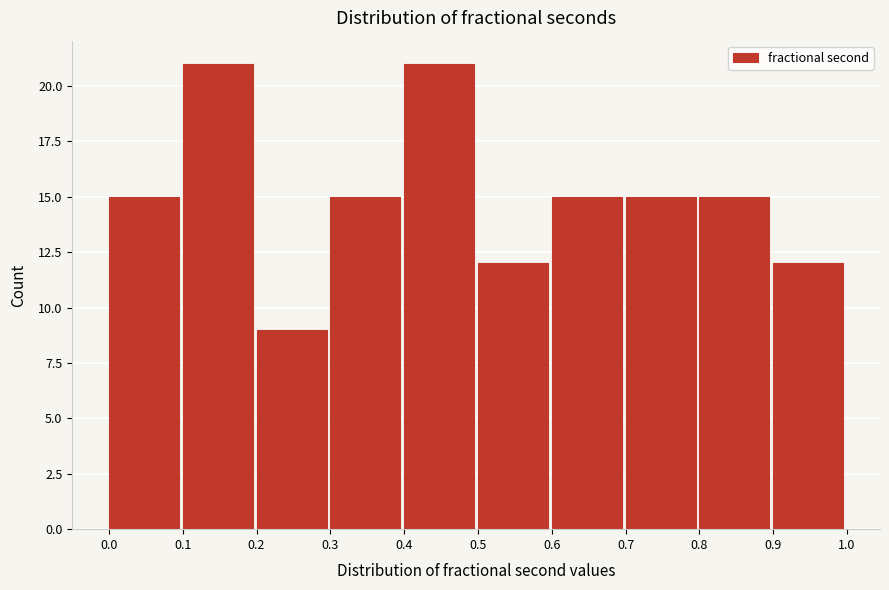

What is the height of the bar covering 0.0 to 0.1 on the x-axis? The values are not printed on the chart, so give them approximately, as read against the axis.

15